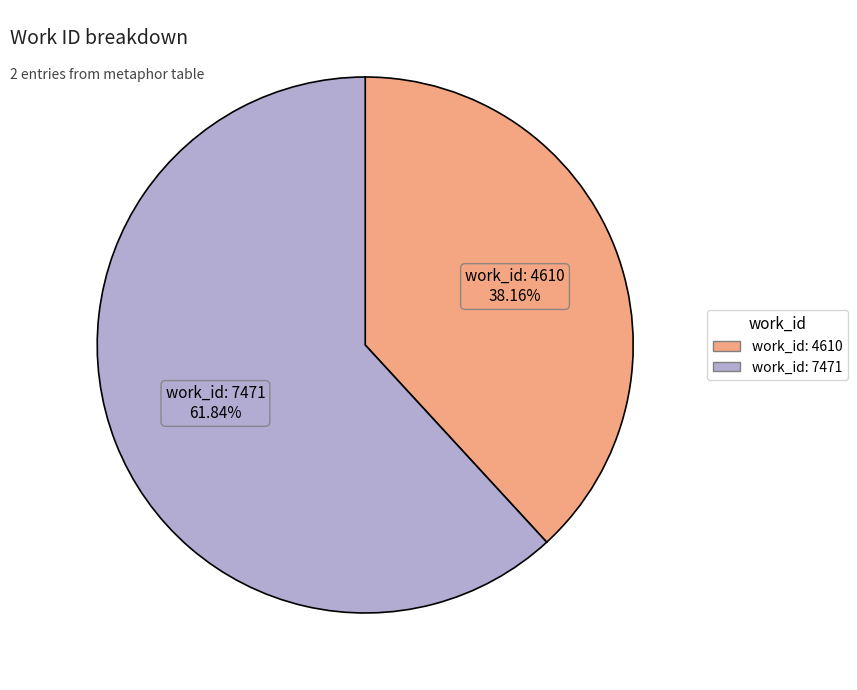

The work_id: 4610 slice represents 38% of the pie. True or false?

True